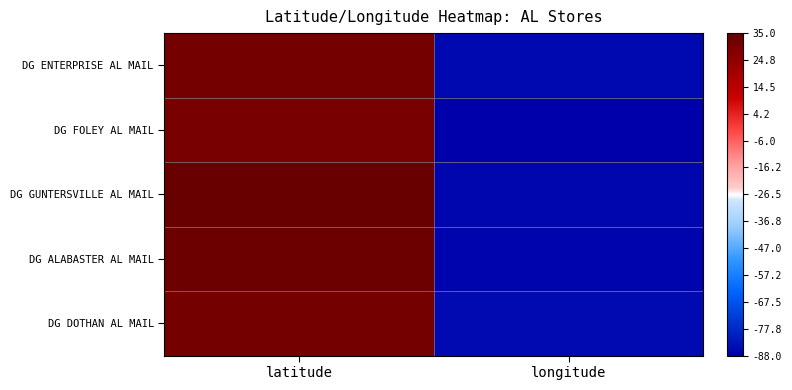

How many data points does each series have?

2